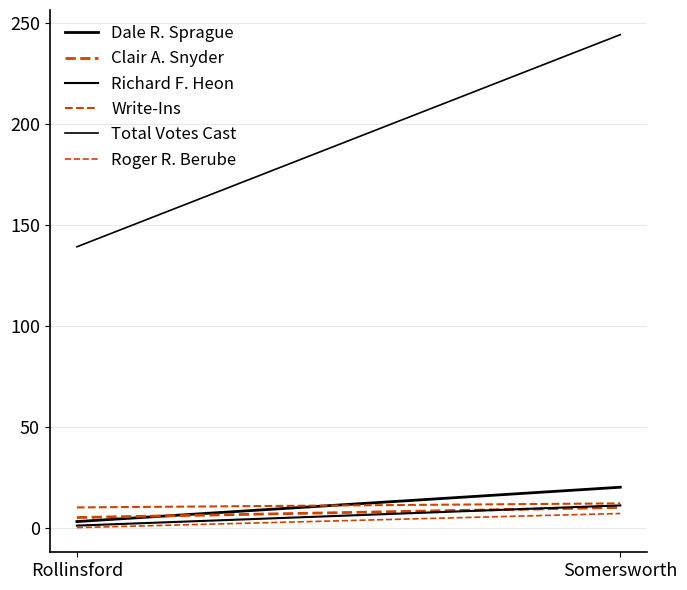

True or false: Richard F. Heon has a value of 1 at Rollinsford.

True